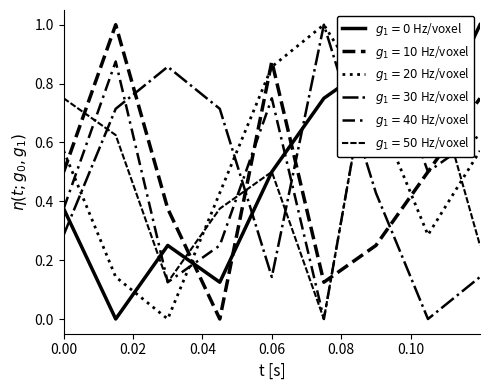

How many positive values does the $g_1=10$ Hz/voxel series have?

8